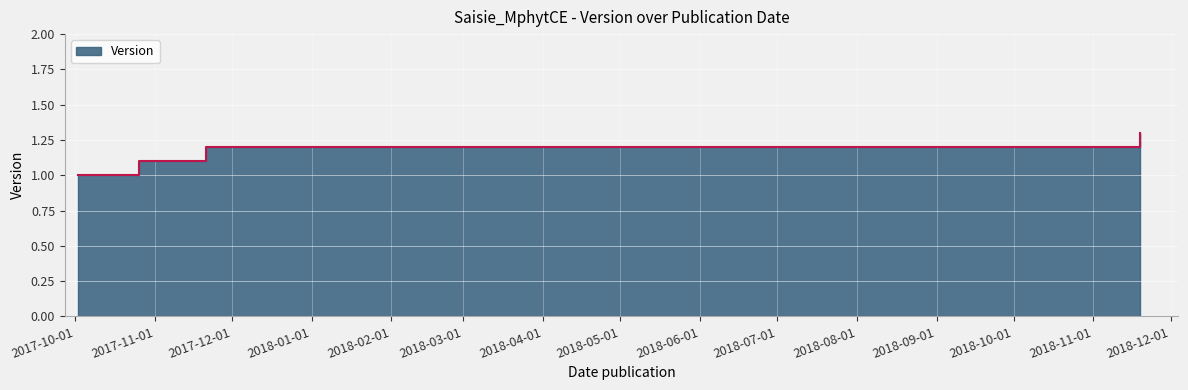

The value at 2017-10-26 is 0.7. True or false?

False